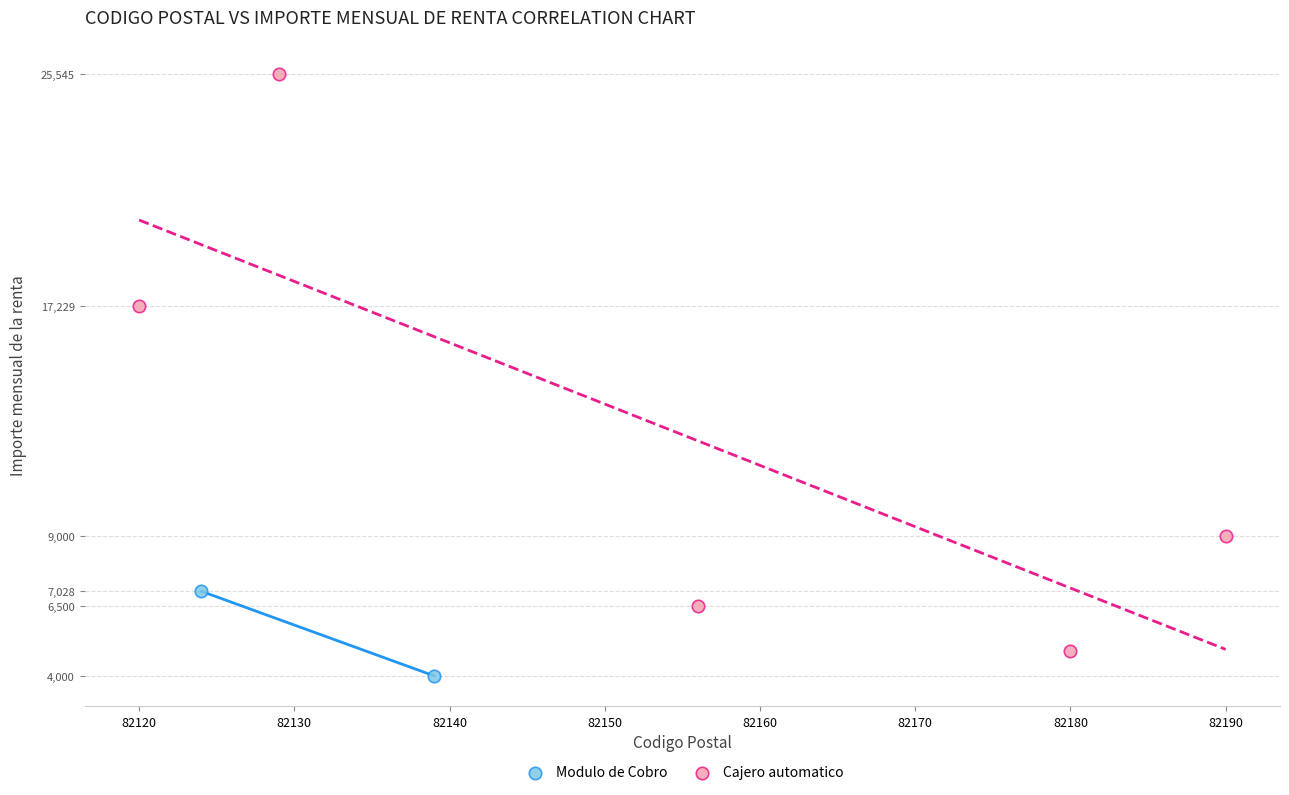

What are all the series names shown in the legend?

Modulo de Cobro, Cajero automatico